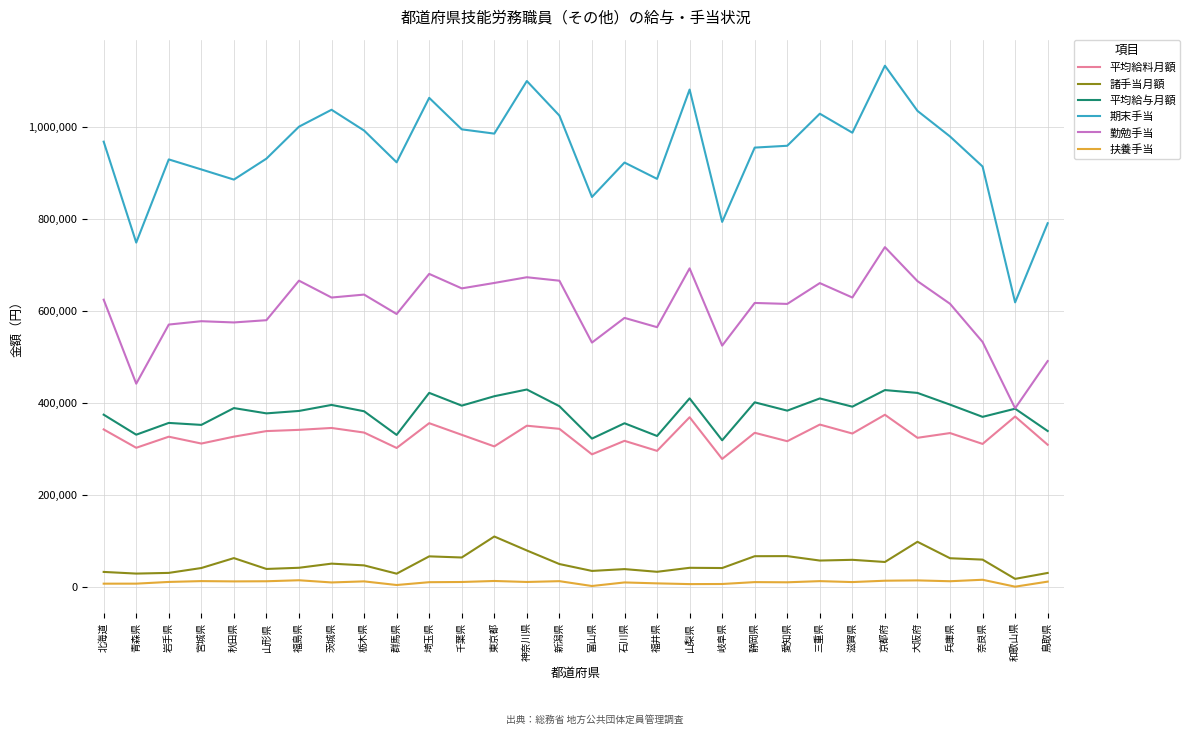

What is the total value across all series at 神奈川県?

2640706